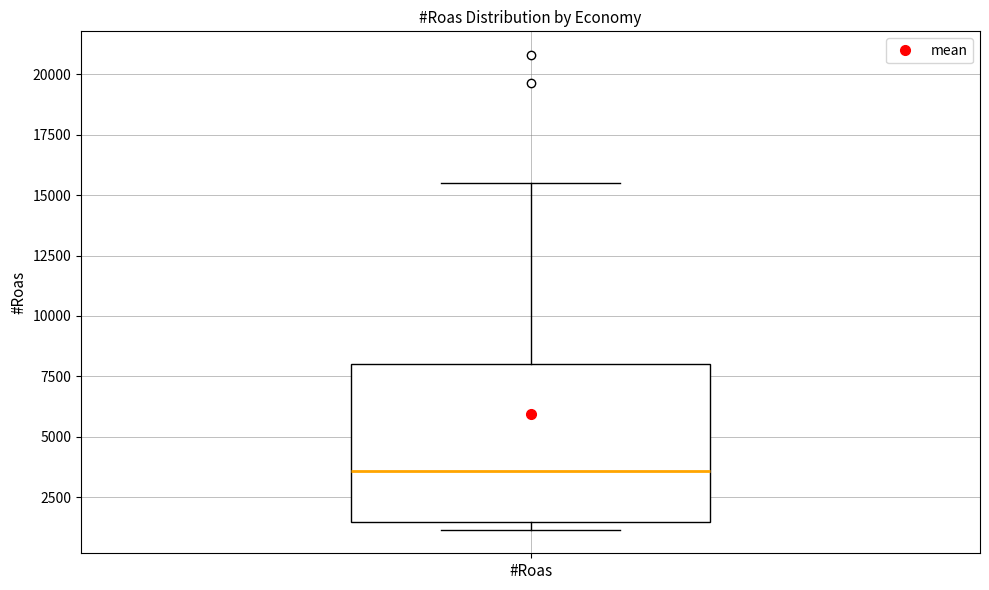

Where does the median line of the box for #Roas sit on the y-axis? The values are not printed on the chart, so give them approximately, as read against the axis.

3500